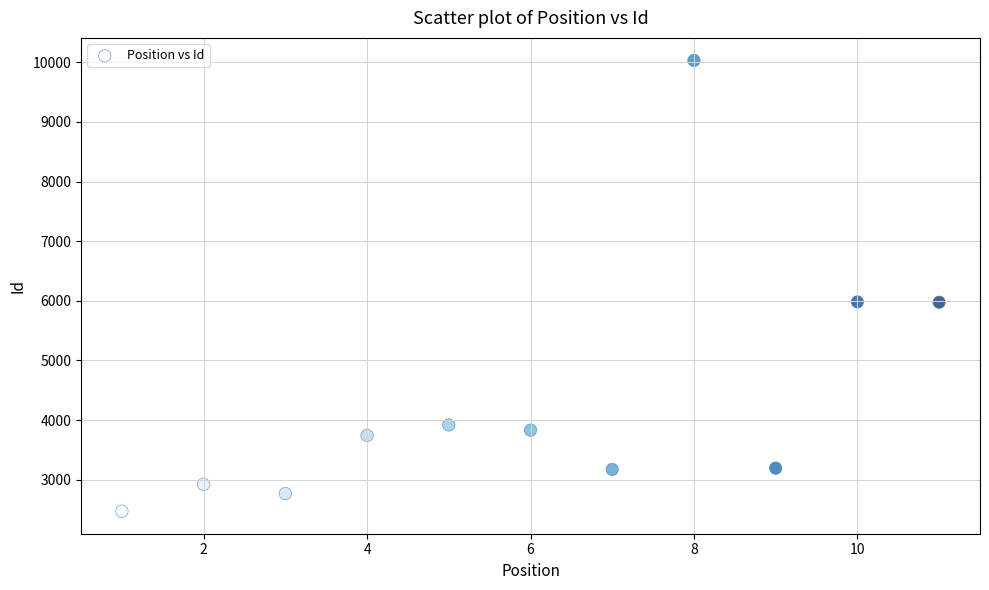

What is the range of X values (max minus min)?

10